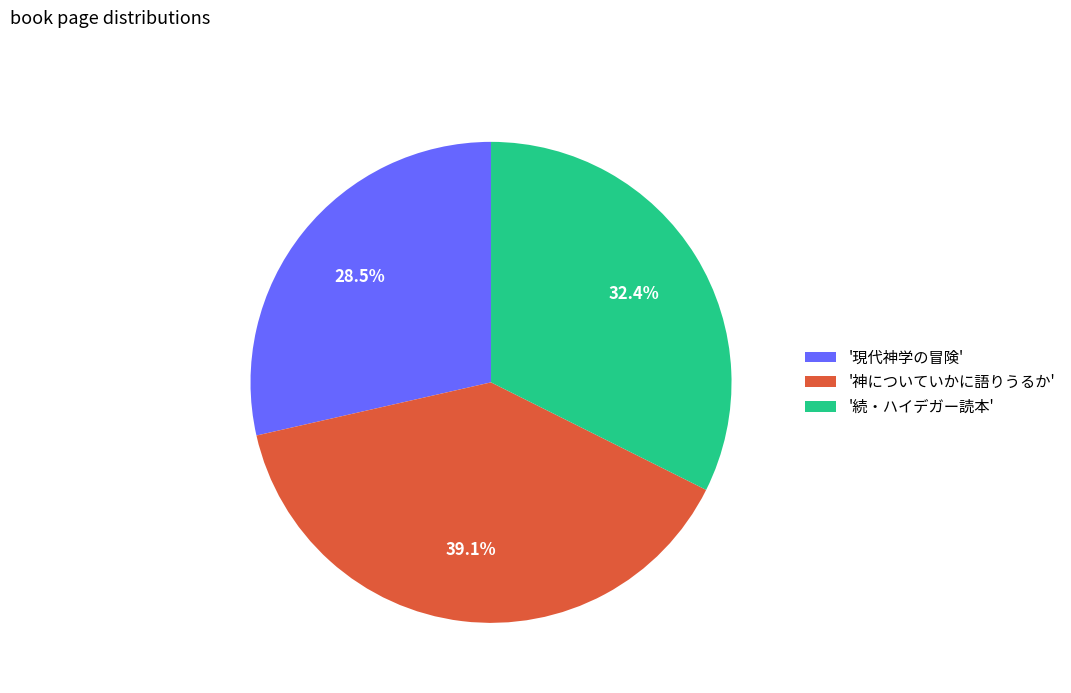

Is there any slice that represents more than half of the pie?

No